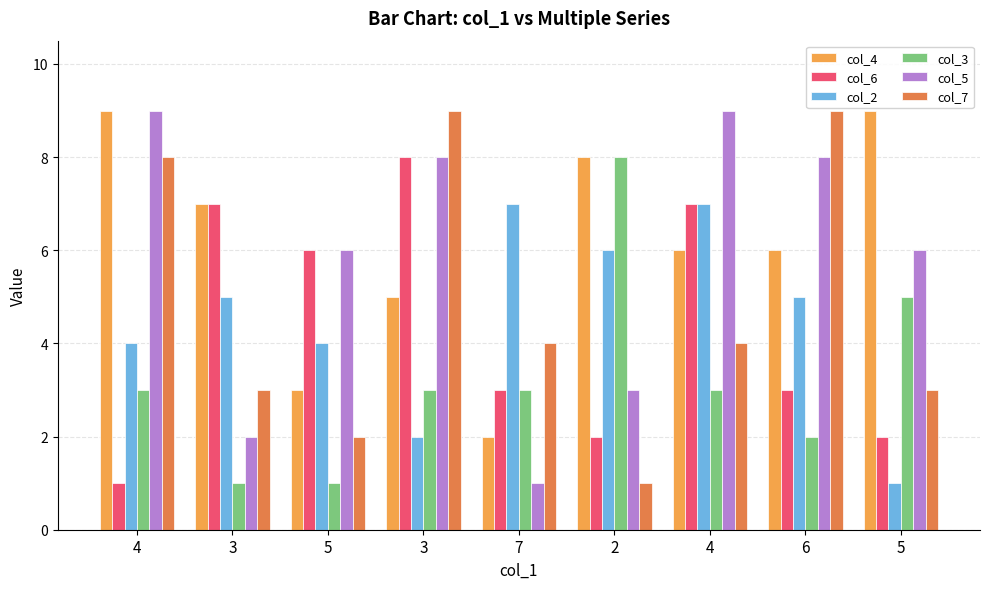

What is the sum of the col_2 values at 2 and 4?

13